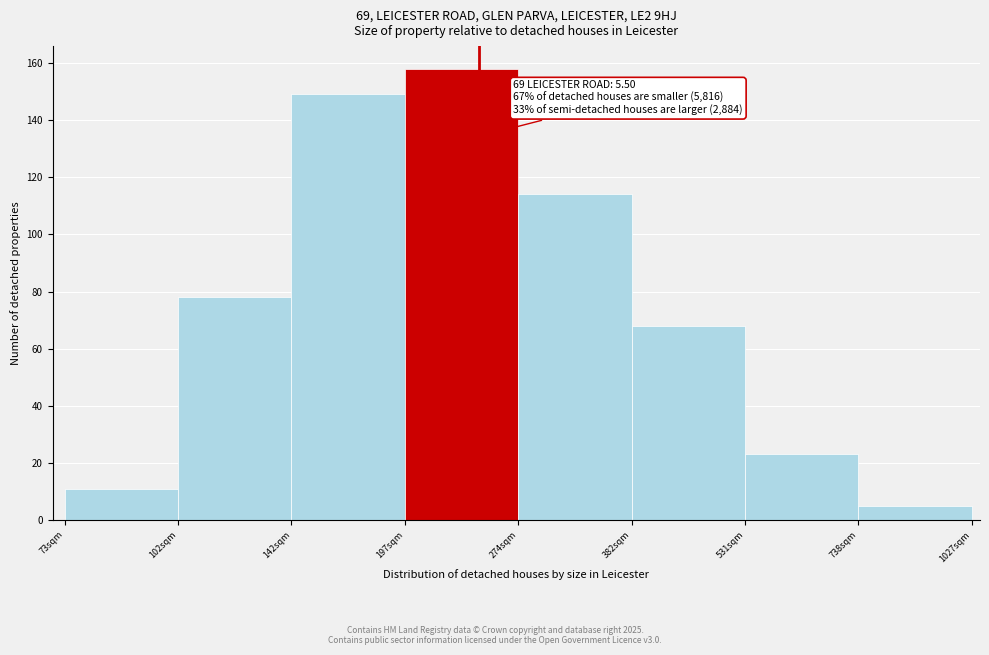

Reading left to right, extract all data points from this chart.

11	78	149	158	114	68	23	5